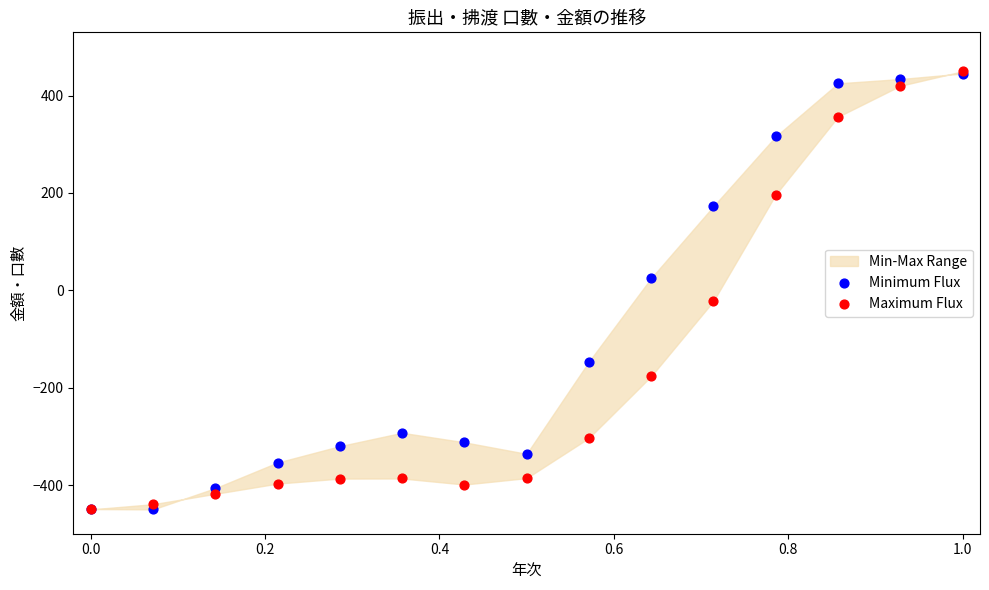

Which series contains the lowest Y value?

Minimum Flux